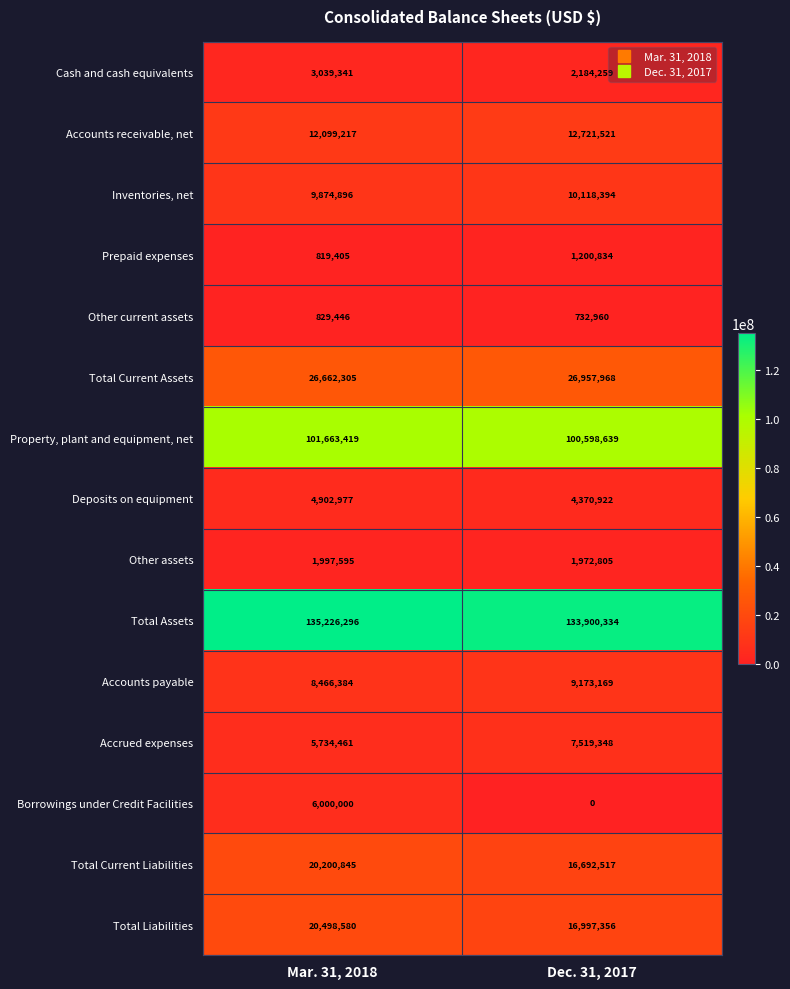

At Mar. 31, 2018, list the series in order from smallest to largest.

Prepaid expenses, Other current assets, Other assets, Cash and cash equivalents, Deposits on equipment, Accrued expenses, Borrowings under Credit Facilities, Accounts payable, Inventories, net, Accounts receivable, net, Total Current Liabilities, Total Liabilities, Total Current Assets, Property, plant and equipment, net, Total Assets